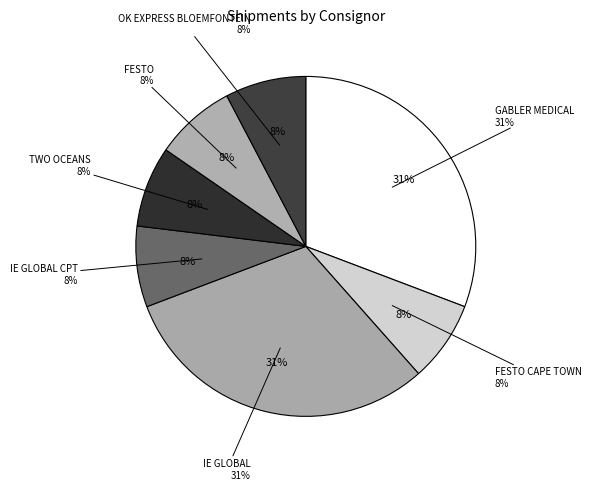

What percentage is the FESTO slice, to the nearest percent?

8%